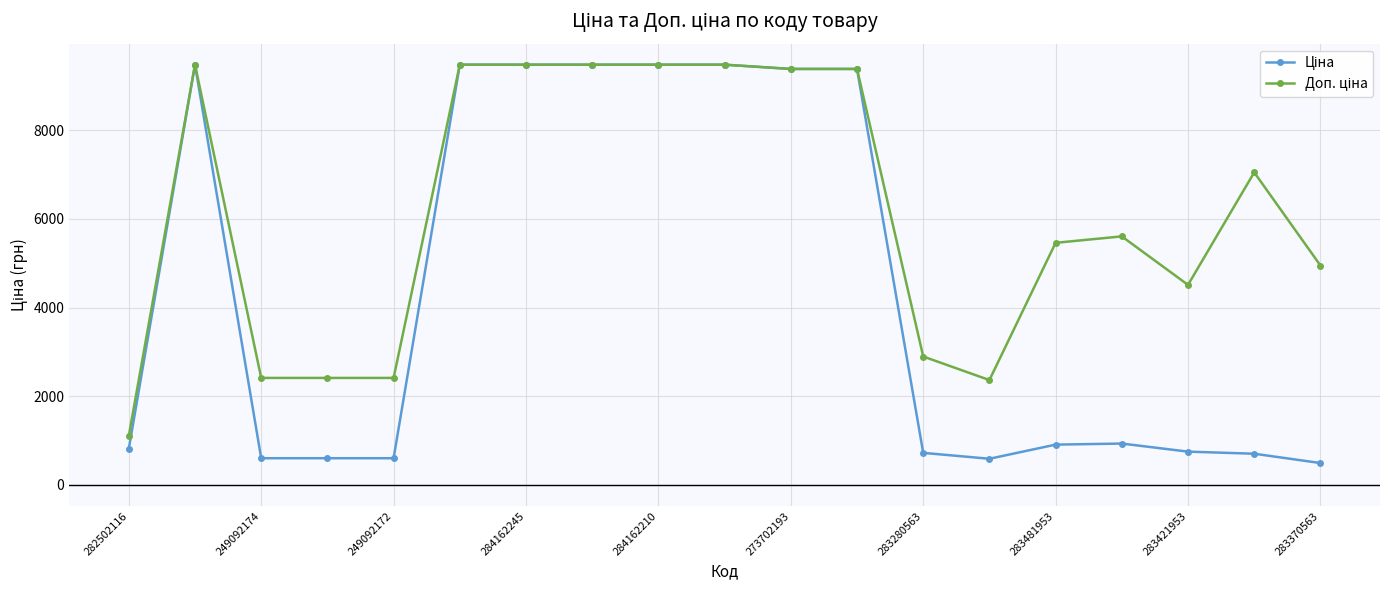

What is the minimum value shown in the chart?

495.0